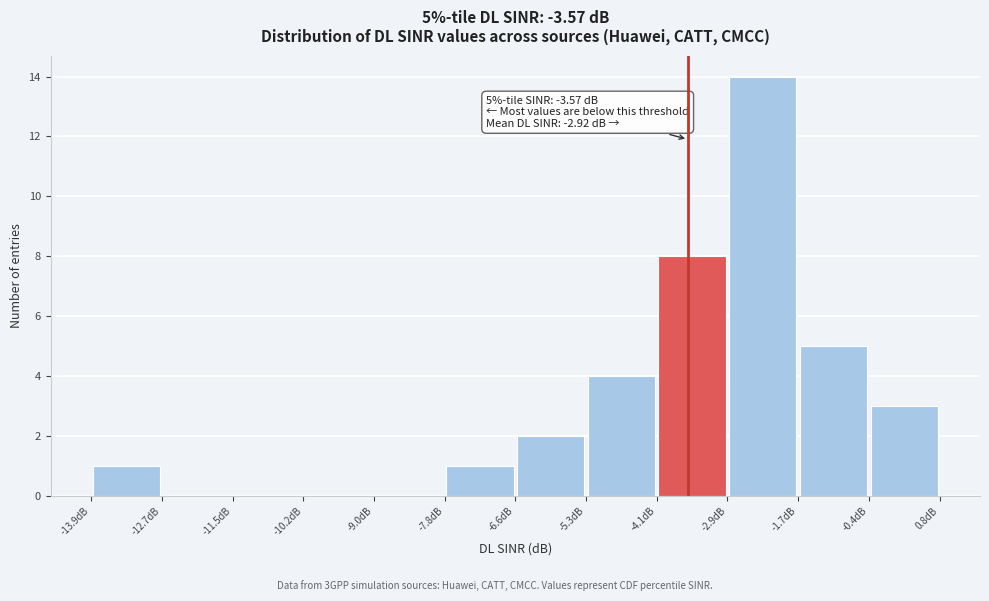

Over which range of the x-axis is the bar tallest?

-2.8 to -1.6